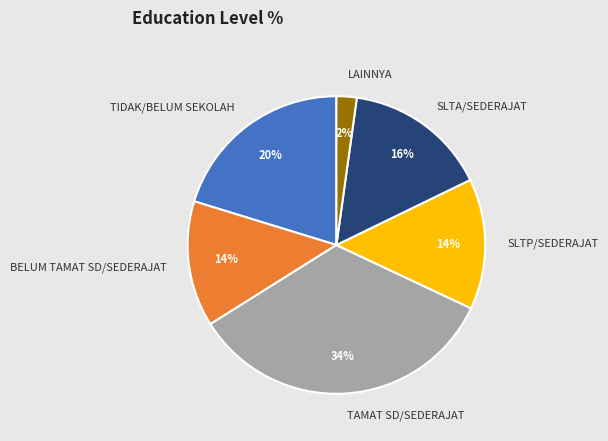

To the nearest percent, what is the combined percentage of TIDAK/BELUM SEKOLAH and TAMAT SD/SEDERAJAT?

54%